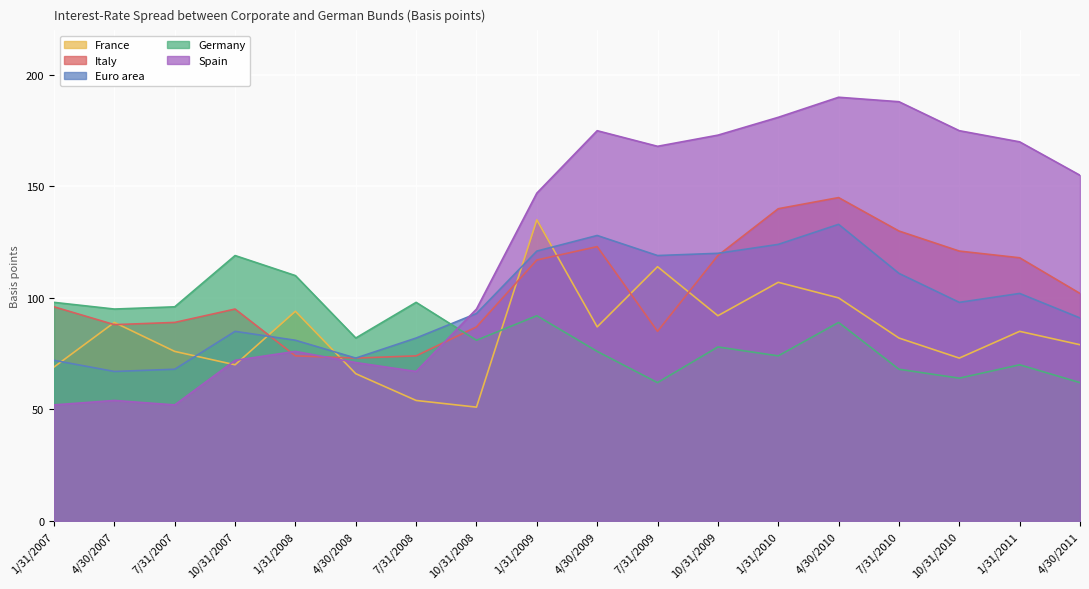

What is the highest value of the Germany series?

119